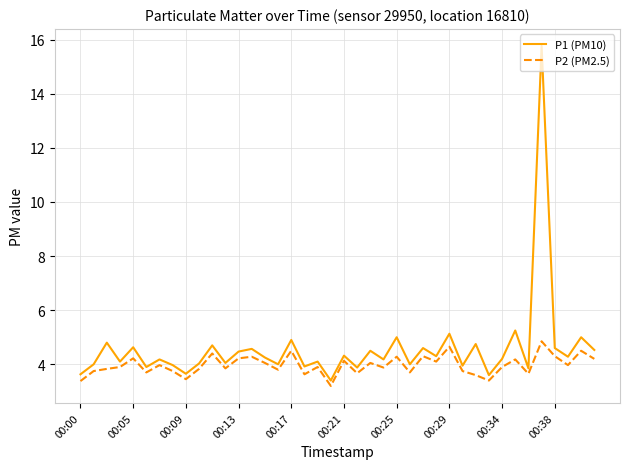

Which series has the largest range (max minus min)?

P1 (PM10)